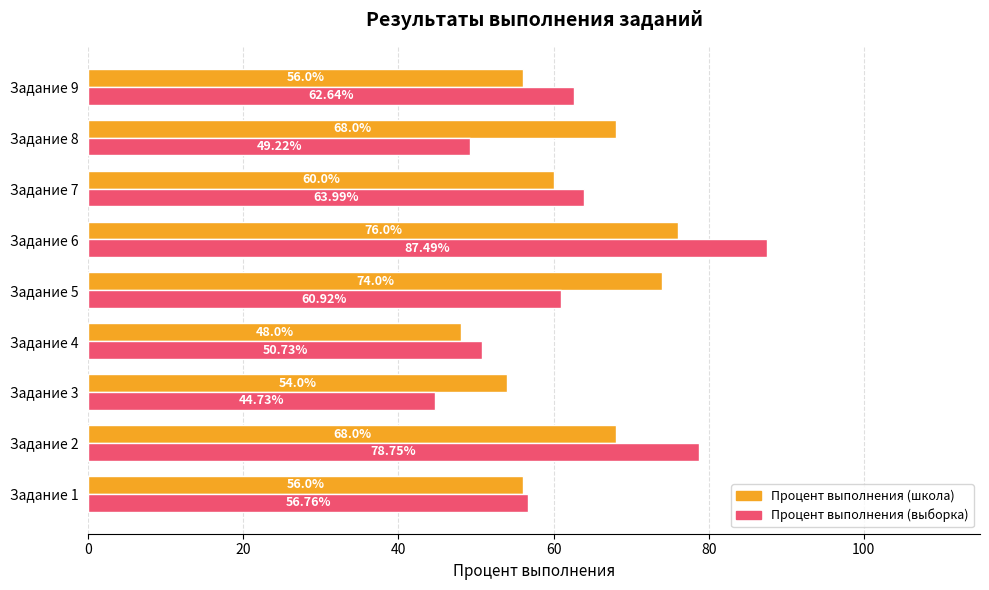

What is the sum of the Процент выполнения (выборка) values at Задание 9 and Задание 1?

119.4